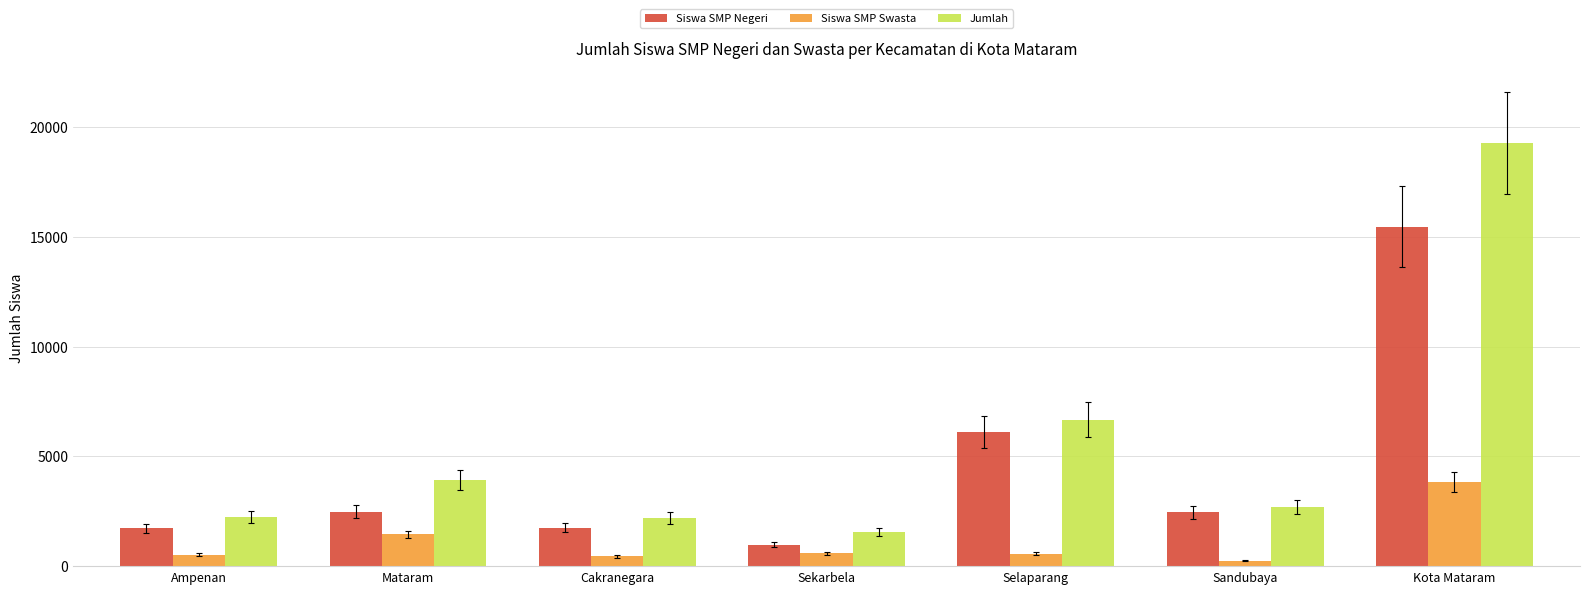

Rank the series at Kota Mataram from lowest to highest value.

Siswa SMP Swasta, Siswa SMP Negeri, Jumlah